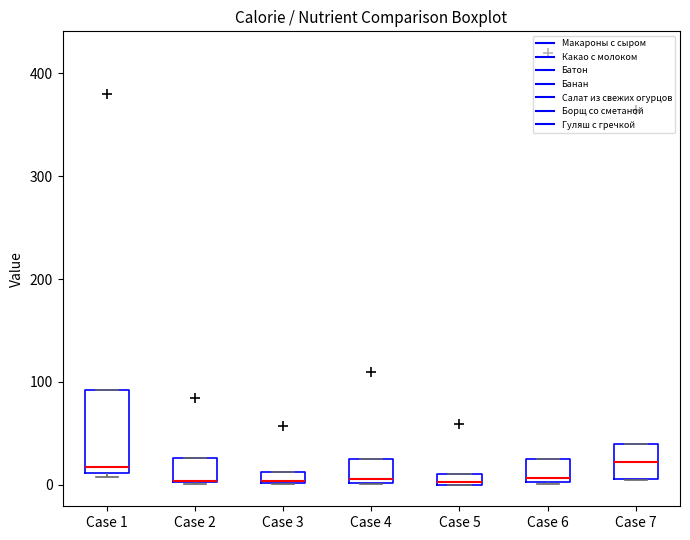

Where is the lower edge of the box for Case 7 on the y-axis? The values are not printed on the chart, so give them approximately, as read against the axis.

10